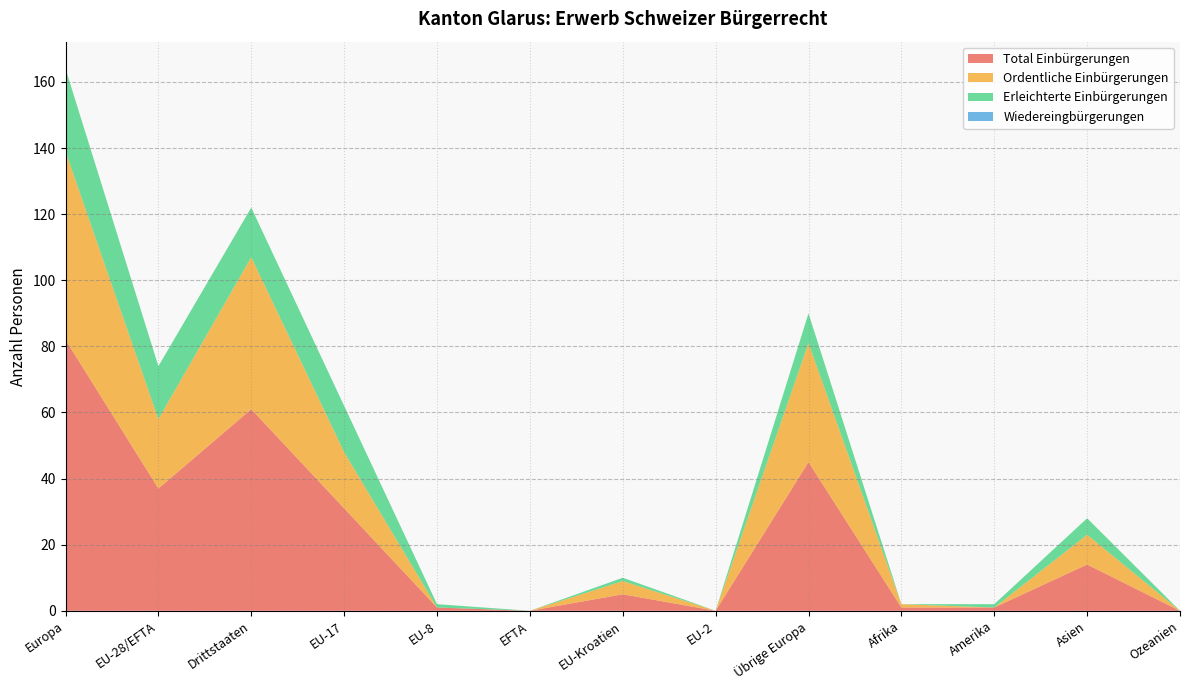

Reading right to left, what are all the values shown in this chart?

Total Einbürgerungen: Ozeanien=0	Asien=14	Amerika=1	Afrika=1	Übrige Europa=45	EU-2=0	EU-Kroatien=5	EFTA=0	EU-8=1	EU-17=31	Drittstaaten=61	EU-28/EFTA=37	Europa=82
Ordentliche Einbürgerungen: Ozeanien=0	Asien=9	Amerika=0	Afrika=1	Übrige Europa=36	EU-2=0	EU-Kroatien=4	EFTA=0	EU-8=0	EU-17=17	Drittstaaten=46	EU-28/EFTA=21	Europa=57
Erleichterte Einbürgerungen: Ozeanien=0	Asien=5	Amerika=1	Afrika=0	Übrige Europa=9	EU-2=0	EU-Kroatien=1	EFTA=0	EU-8=1	EU-17=14	Drittstaaten=15	EU-28/EFTA=16	Europa=25
Wiedereingbürgerungen: Ozeanien=0	Asien=0	Amerika=0	Afrika=0	Übrige Europa=0	EU-2=0	EU-Kroatien=0	EFTA=0	EU-8=0	EU-17=0	Drittstaaten=0	EU-28/EFTA=0	Europa=0